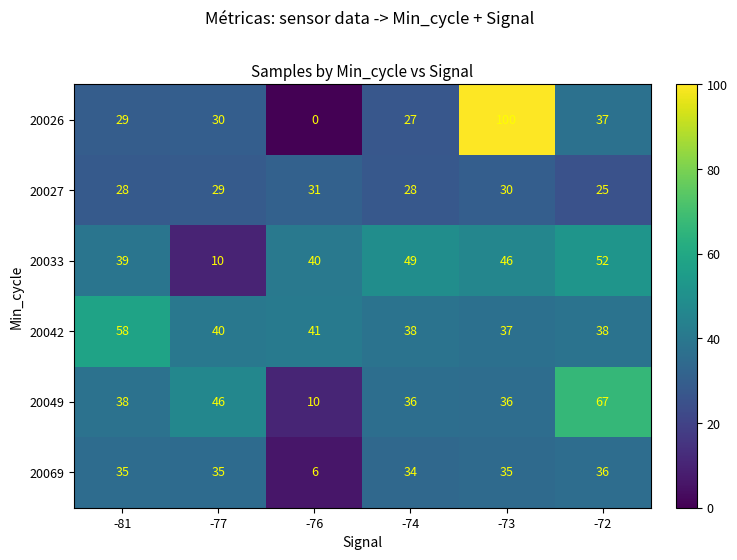

Between -74 and -73, which series saw the biggest shift?

20026